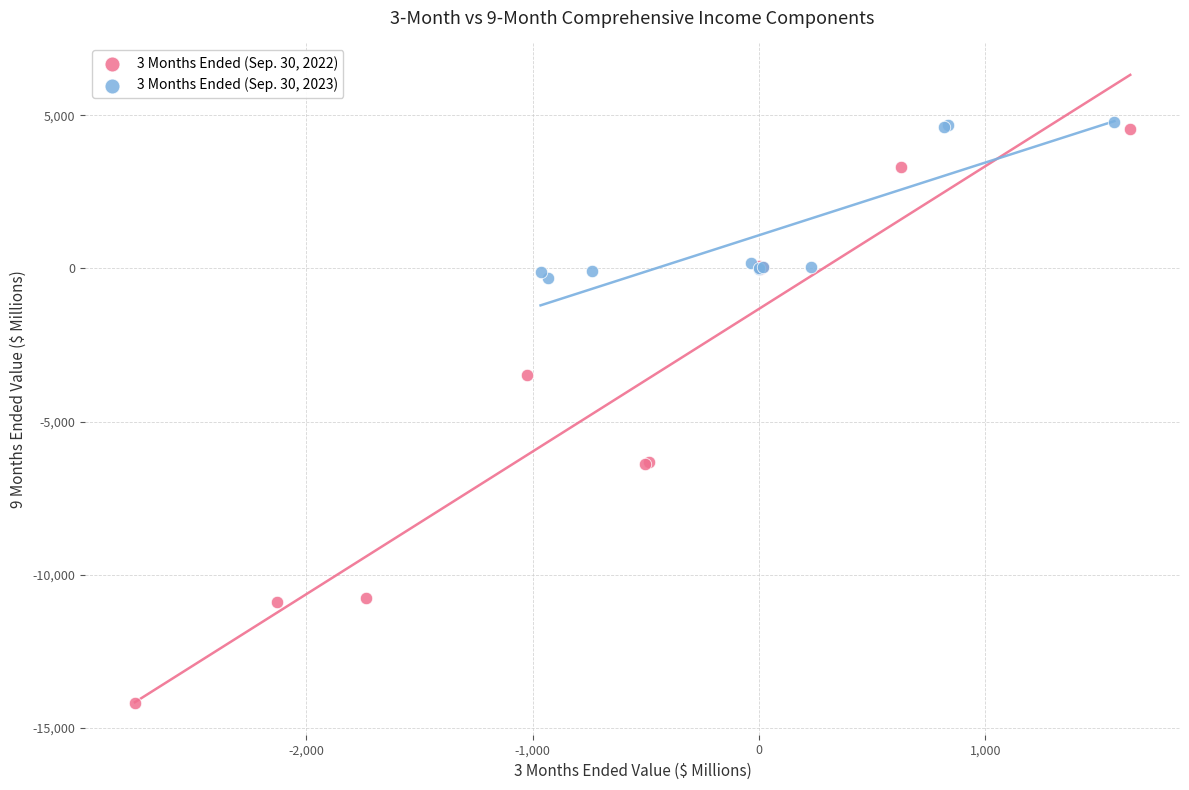

Which series has the widest spread of Y values?

3 Months Ended (Sep. 30, 2022)